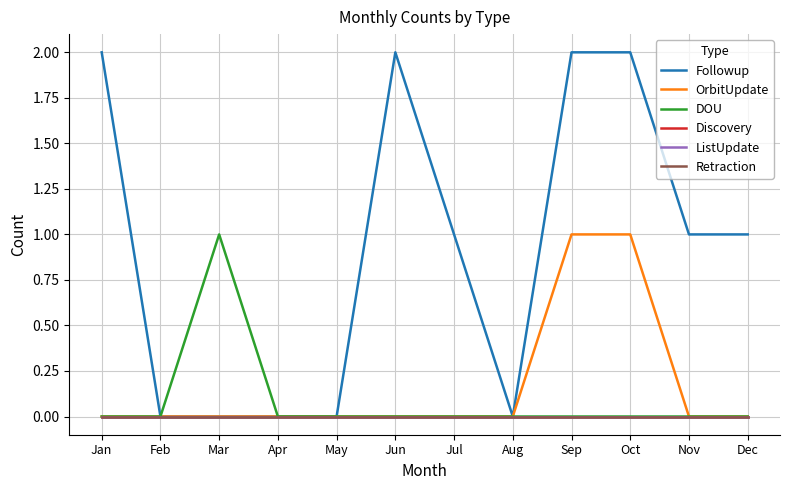

Reading left to right, transcribe all the data shown in this chart.

Followup: Jan=2	Feb=0	Mar=0	Apr=0	May=0	Jun=2	Jul=1	Aug=0	Sep=2	Oct=2	Nov=1	Dec=1
OrbitUpdate: Jan=0	Feb=0	Mar=0	Apr=0	May=0	Jun=0	Jul=0	Aug=0	Sep=1	Oct=1	Nov=0	Dec=0
DOU: Jan=0	Feb=0	Mar=1	Apr=0	May=0	Jun=0	Jul=0	Aug=0	Sep=0	Oct=0	Nov=0	Dec=0
Discovery: Jan=0	Feb=0	Mar=0	Apr=0	May=0	Jun=0	Jul=0	Aug=0	Sep=0	Oct=0	Nov=0	Dec=0
ListUpdate: Jan=0	Feb=0	Mar=0	Apr=0	May=0	Jun=0	Jul=0	Aug=0	Sep=0	Oct=0	Nov=0	Dec=0
Retraction: Jan=0	Feb=0	Mar=0	Apr=0	May=0	Jun=0	Jul=0	Aug=0	Sep=0	Oct=0	Nov=0	Dec=0